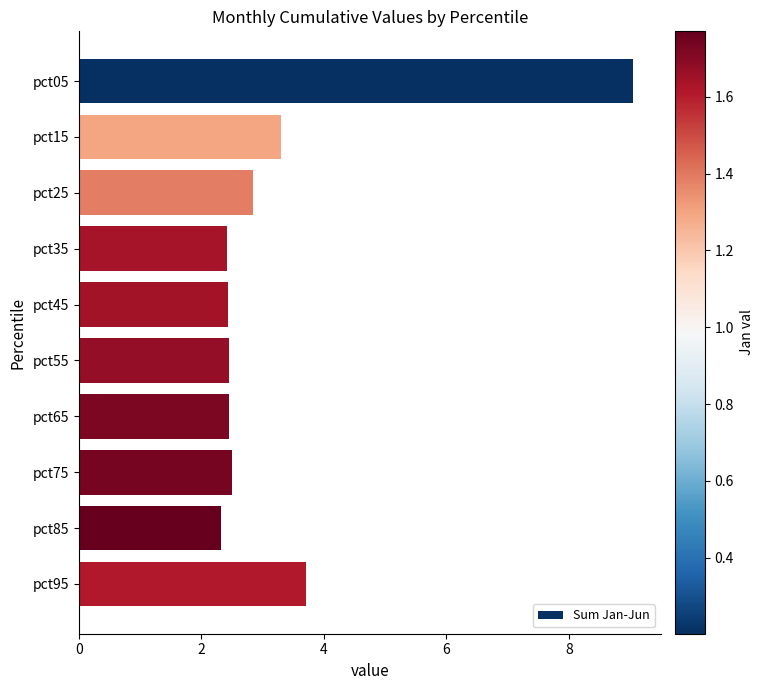

What is the value of the 8th bar from the top?

2.5